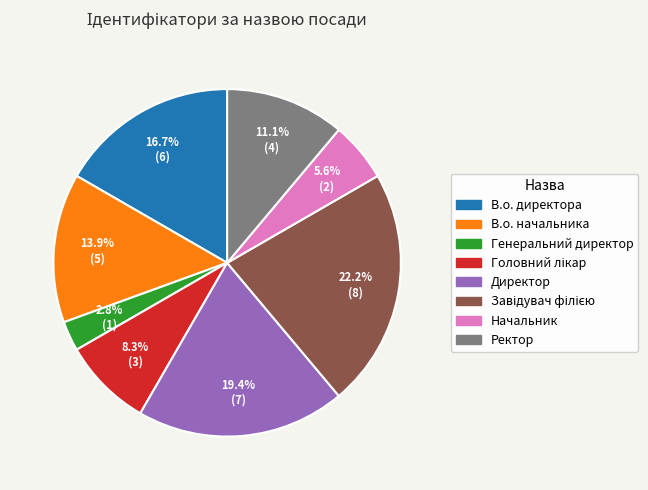

True or false: Директор accounts for 29% of the total.

False